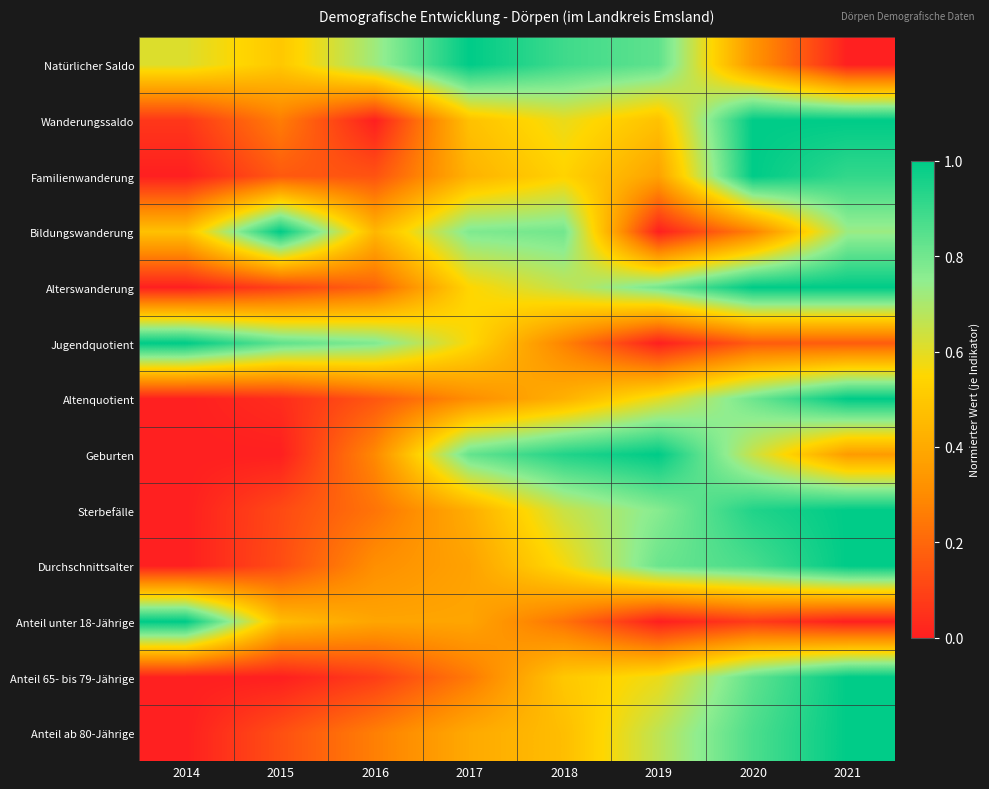

What is the total value across all series at 2020?

8.8